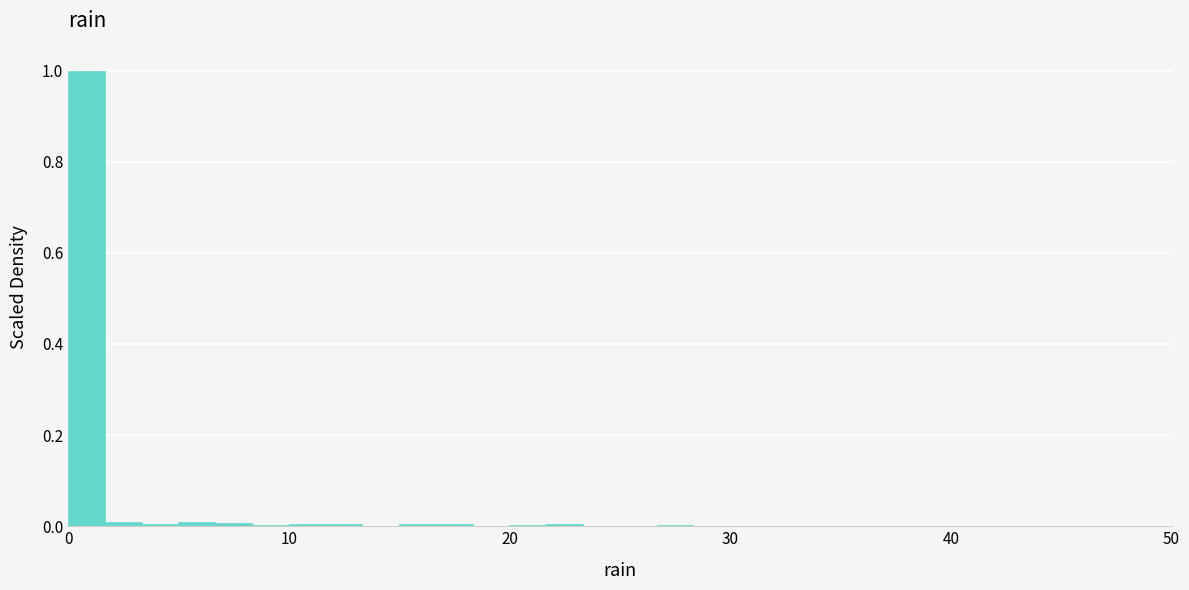

Read against the x-axis, roughly where is the centre of the tallest bar?

1